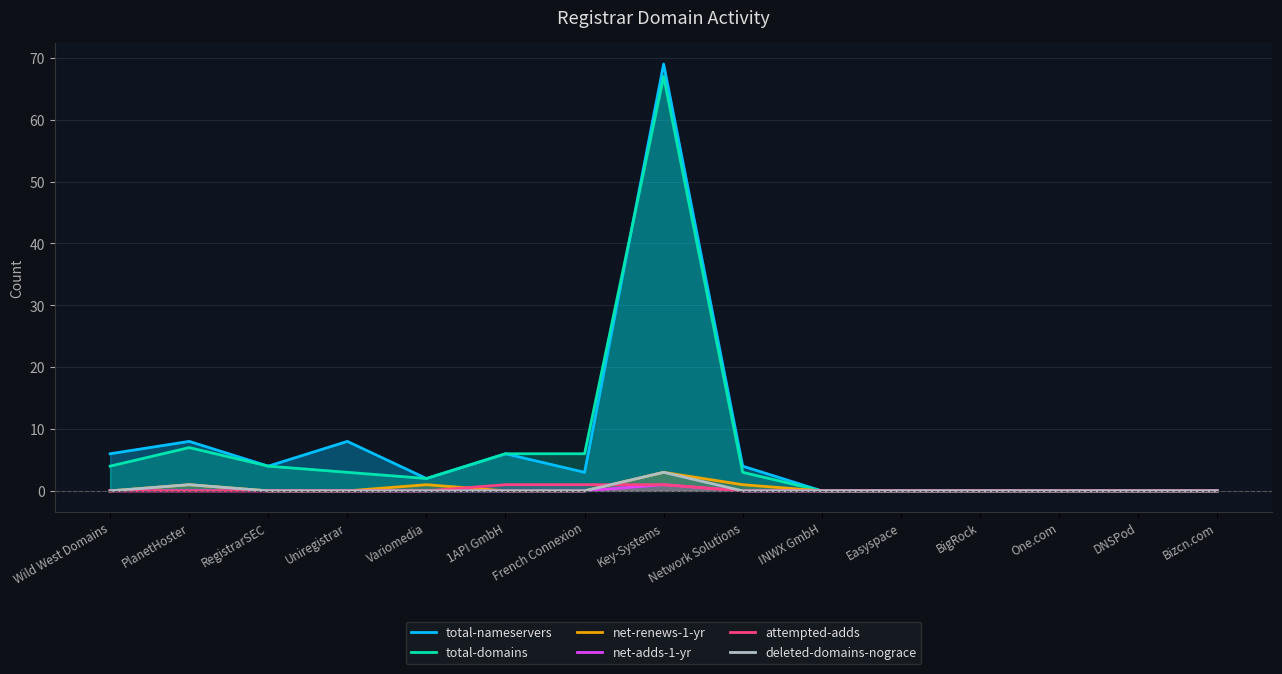

What is the sum of all net-adds-1-yr values?

1